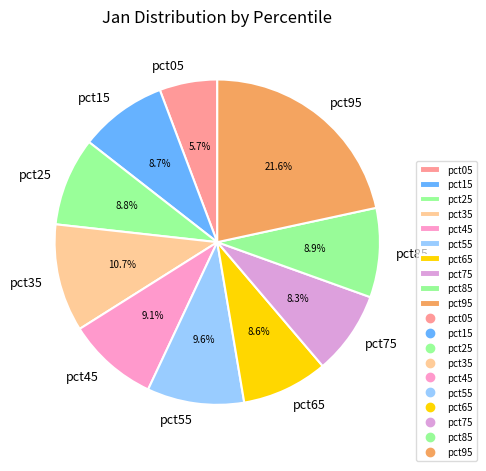

How many slices are in this pie chart?

10